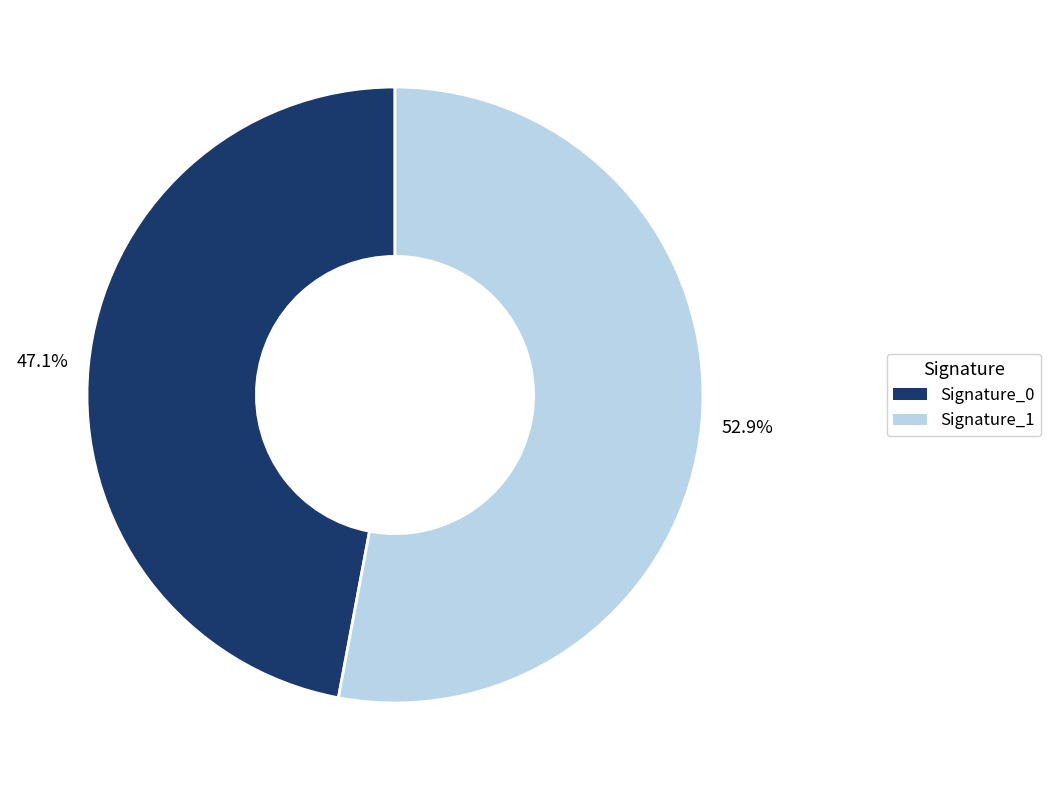

Combined, do Signature_0 and Signature_1 account for over 50%?

Yes